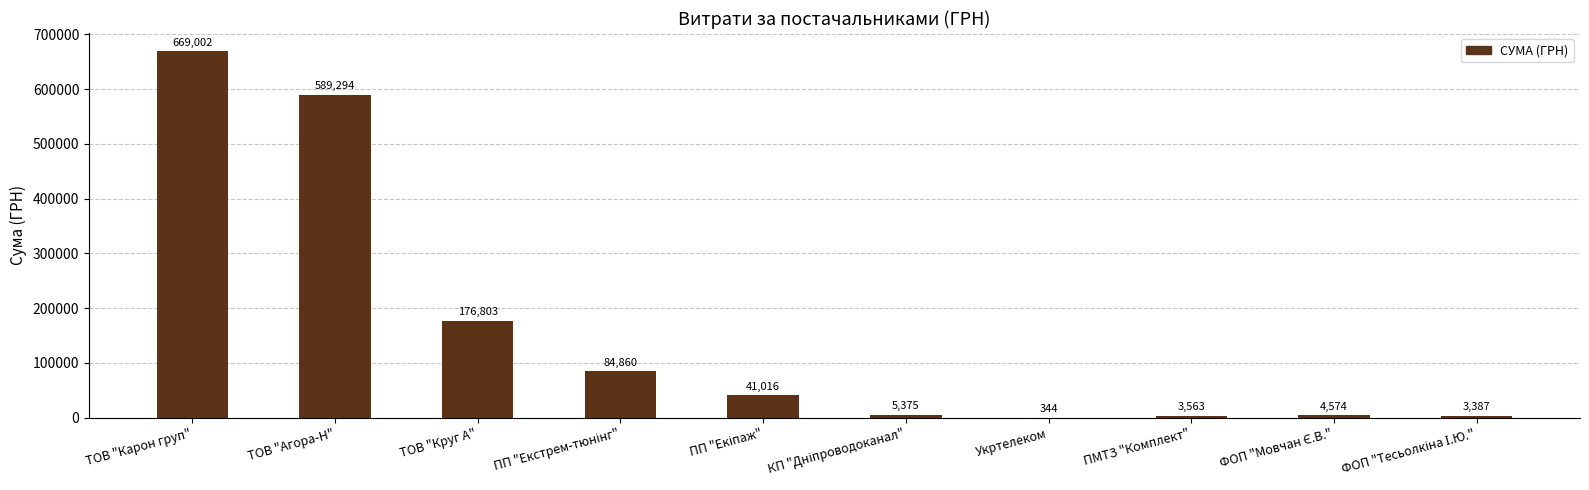

What is the greatest value displayed?

669001.5